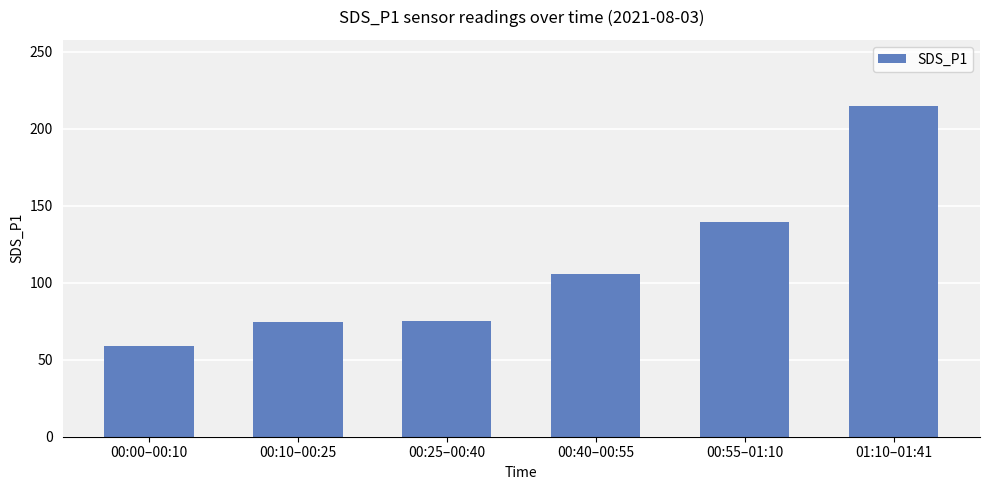

Approximately how many times larger is the value at 00:00–00:10 compared to 00:55–01:10?

0.4